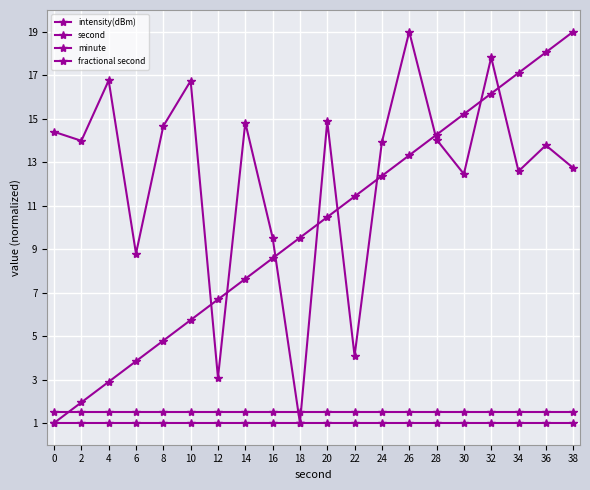

True or false: second and minute intersect in this chart.

False